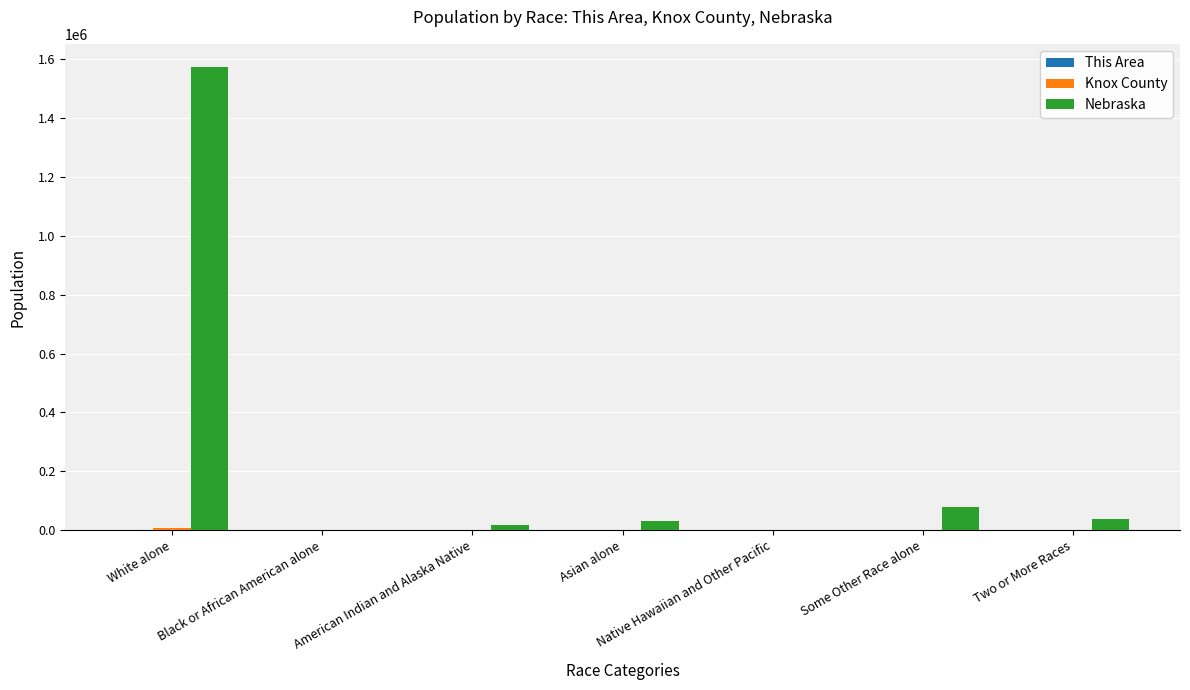

Which series has the largest total across all categories?

Nebraska